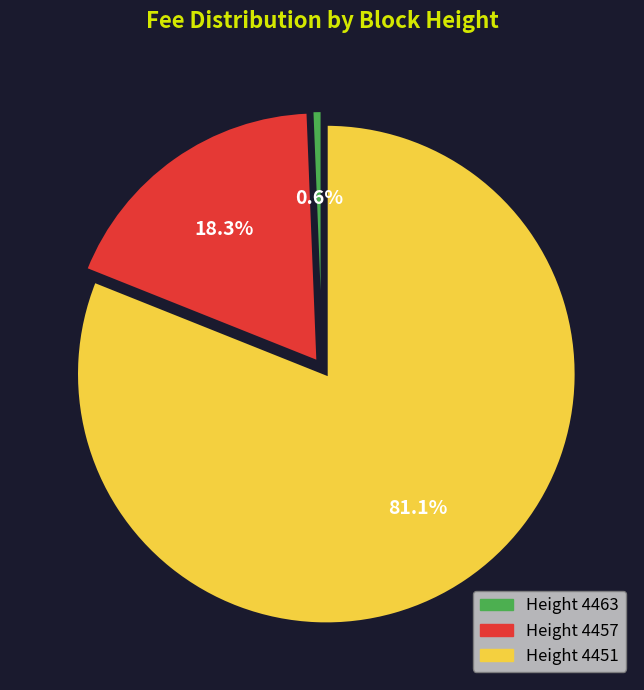

To the nearest percent, what is the difference between the largest and smallest slice percentages?

80%